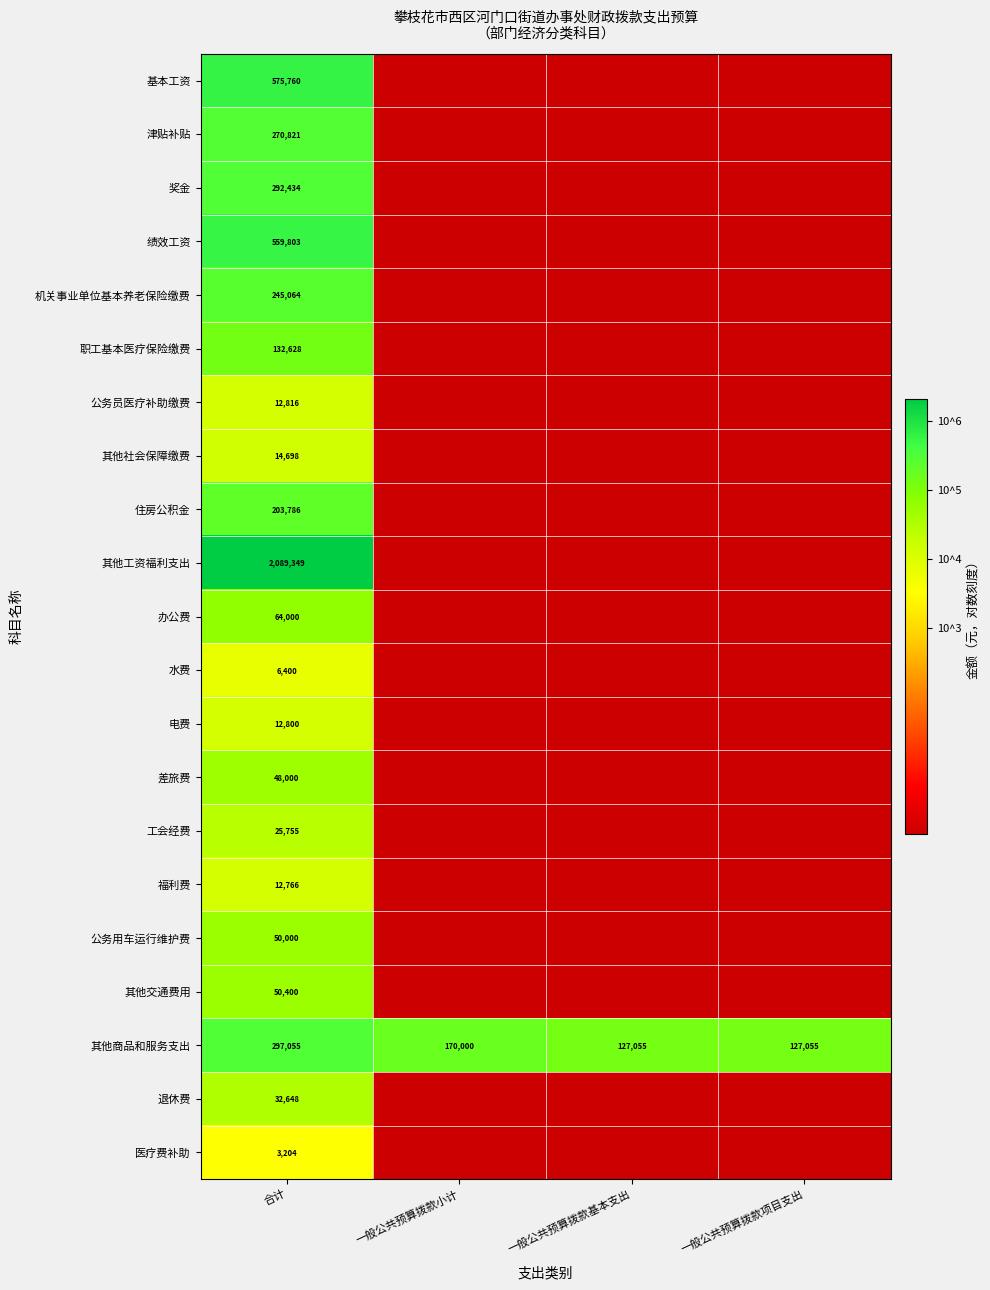

What is the difference between the second highest and minimum values in the 其他商品和服务支出 series?

42945